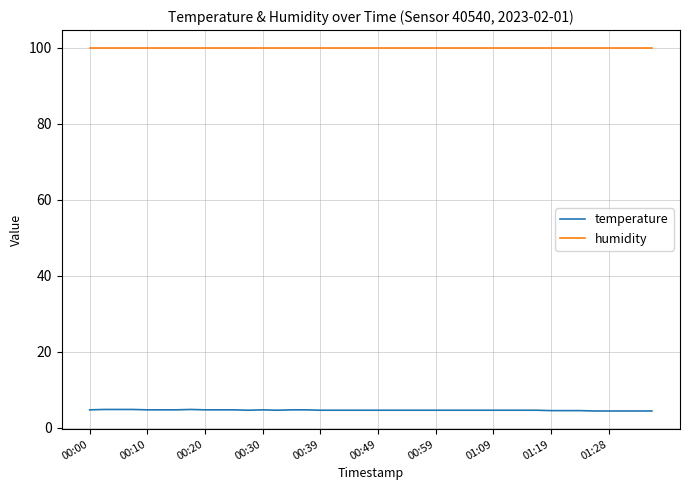

Which series has the largest total across all categories?

humidity